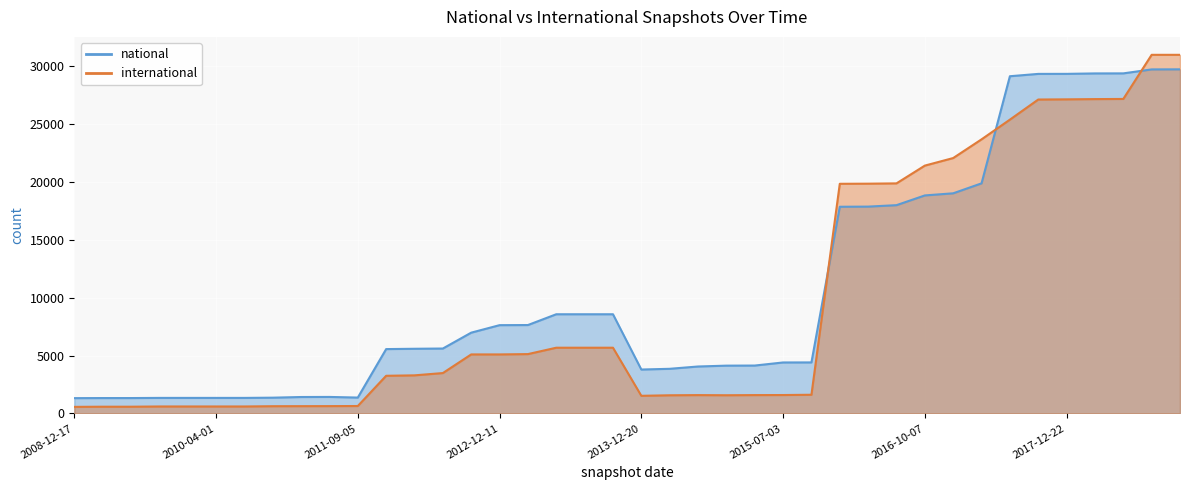

Which series has the largest range (max minus min)?

international